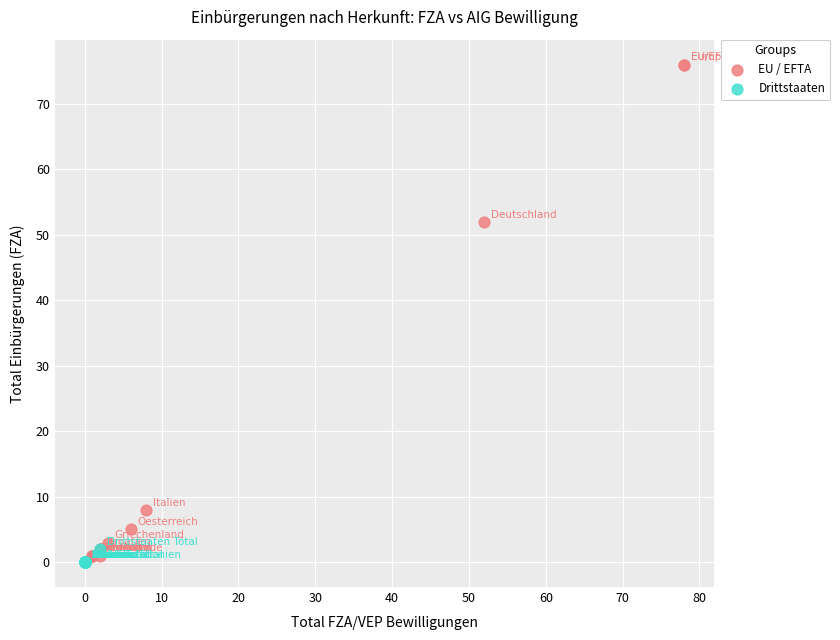

Which series has the widest spread of Y values?

EU / EFTA